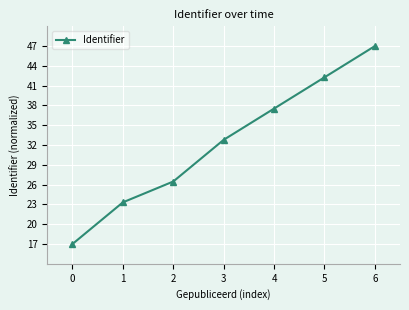

At which label does the data first exceed 32?

3